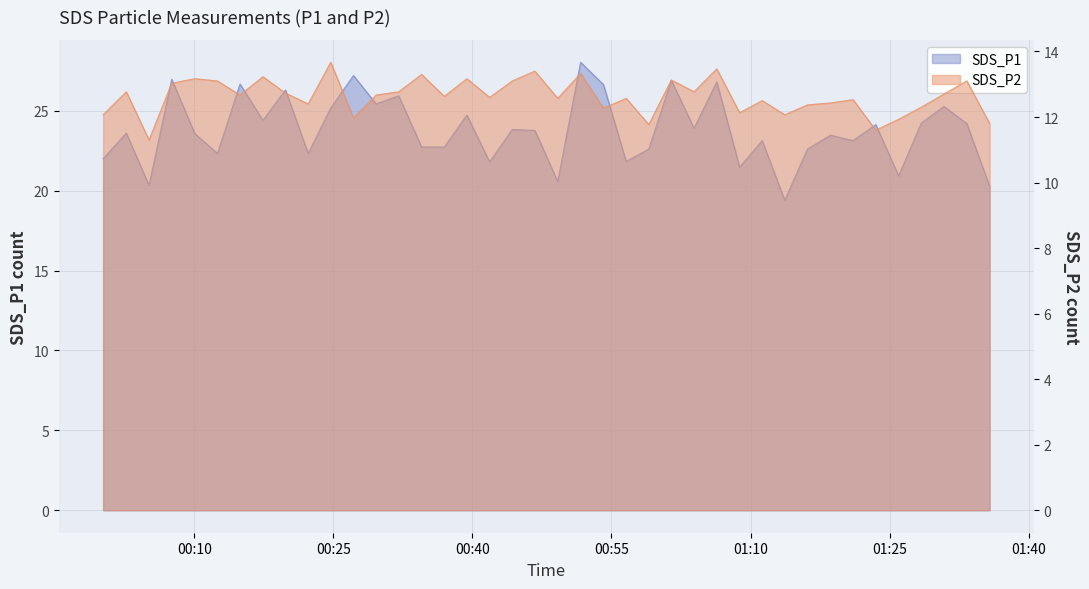

Is it true that SDS_P2 equals 13.3 at 2022/03/25 00:34:31?

True